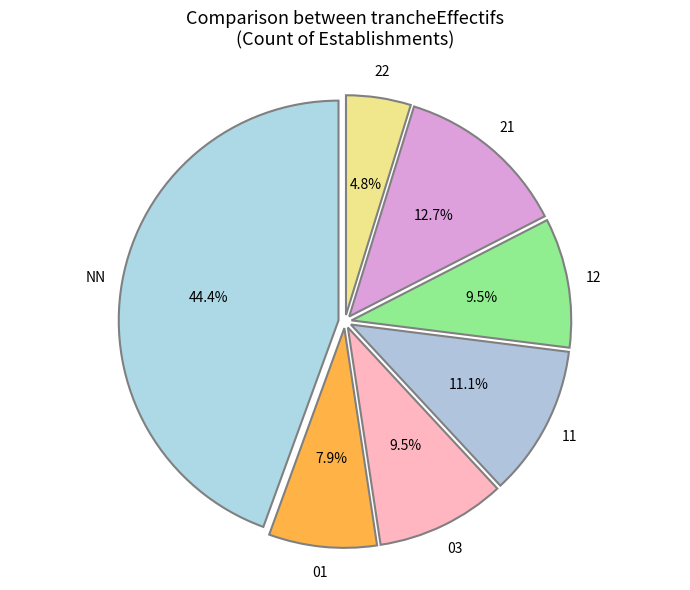

What is the smallest slice in the pie chart?

22